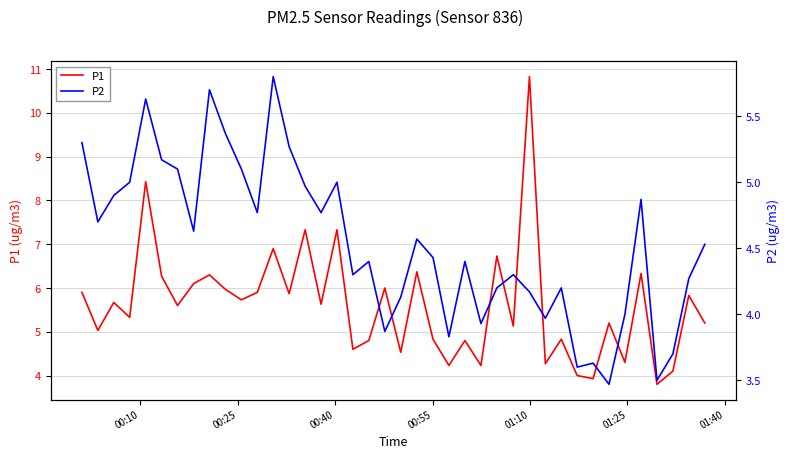

Reading left to right, transcribe all the data shown in this chart.

P1: 5.9	5.0	5.7	5.3	8.4	6.3	5.6	6.1	6.3	6.0	5.7	5.9	6.9	5.9	7.3	5.6	7.3	4.6	4.8	6.0	4.5	6.4	4.8	4.2	4.8	4.2	6.7	5.1	10.8	4.3	4.8	4.0	3.9	5.2	4.3	6.3	3.8	4.1	5.8	5.2
P2: 5.3	4.7	4.9	5.0	5.6	5.2	5.1	4.6	5.7	5.4	5.1	4.8	5.8	5.3	5.0	4.8	5.0	4.3	4.4	3.9	4.1	4.6	4.4	3.8	4.4	3.9	4.2	4.3	4.2	4.0	4.2	3.6	3.6	3.5	4.0	4.9	3.5	3.7	4.3	4.5